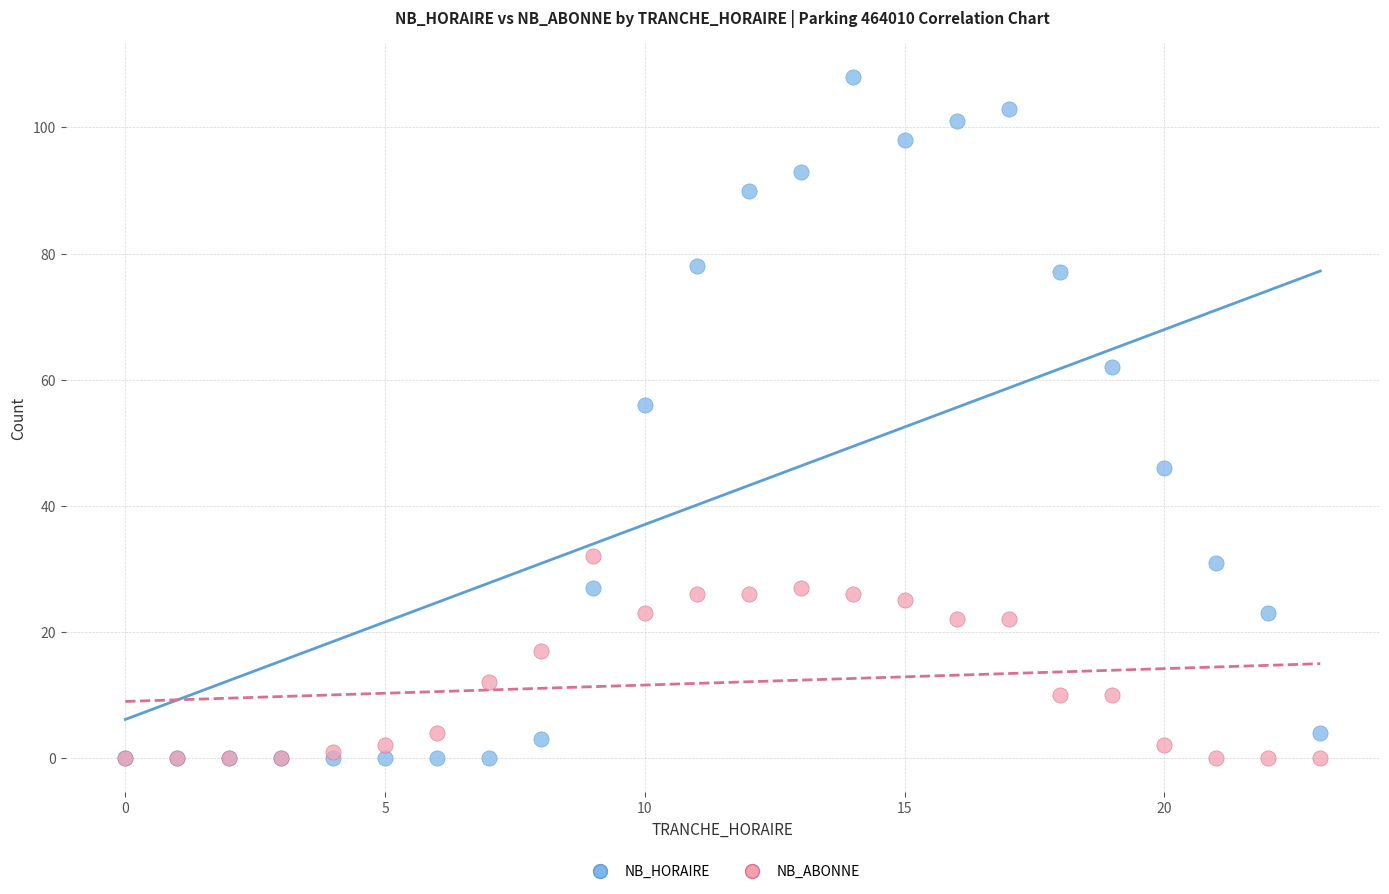

Which series has the largest Y range (max minus min)?

NB_HORAIRE